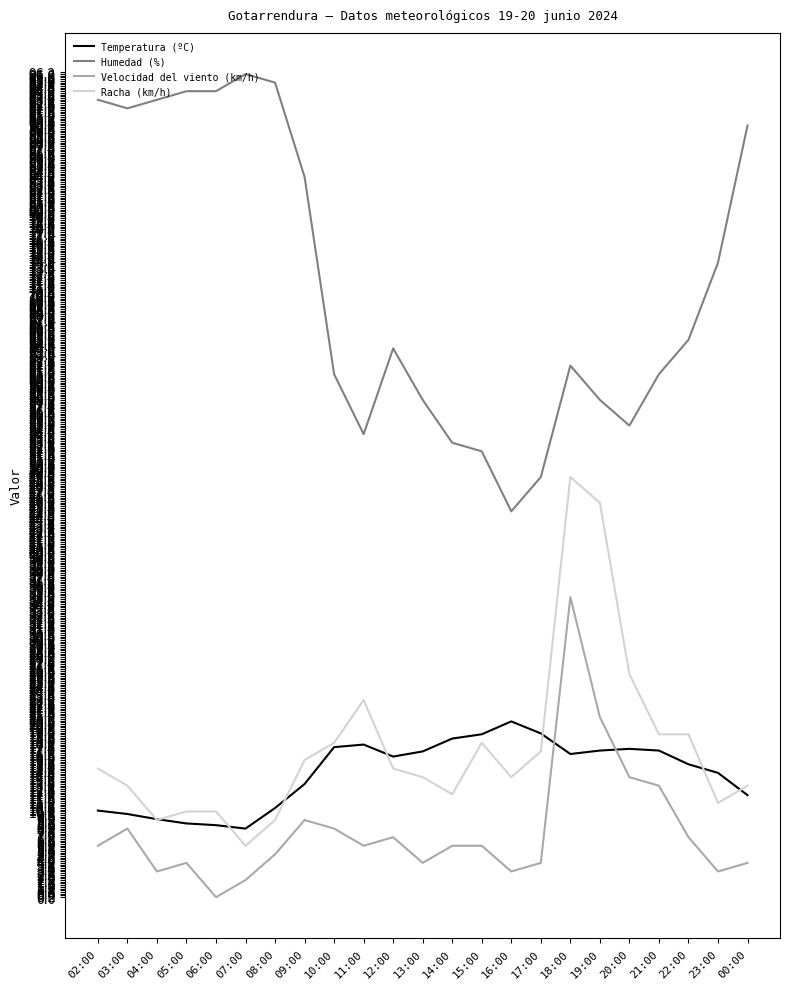

What is the difference between the maximum and minimum values in the Temperatura (ºC) series?

12.5